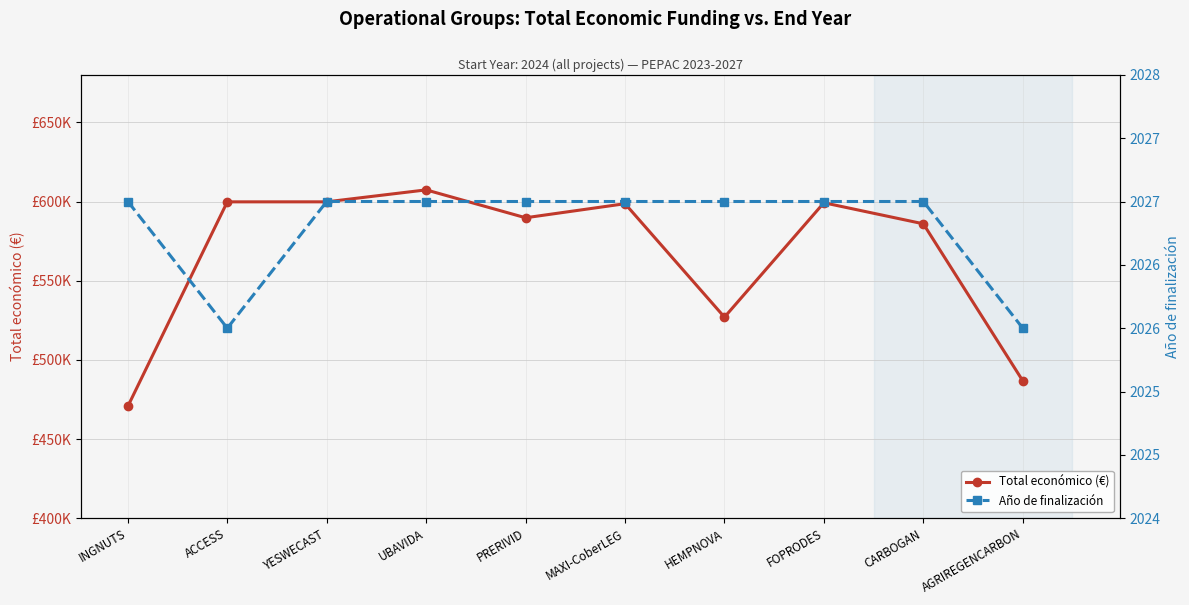

Where is the first local minimum for Total económico (€)?

PRERIVID